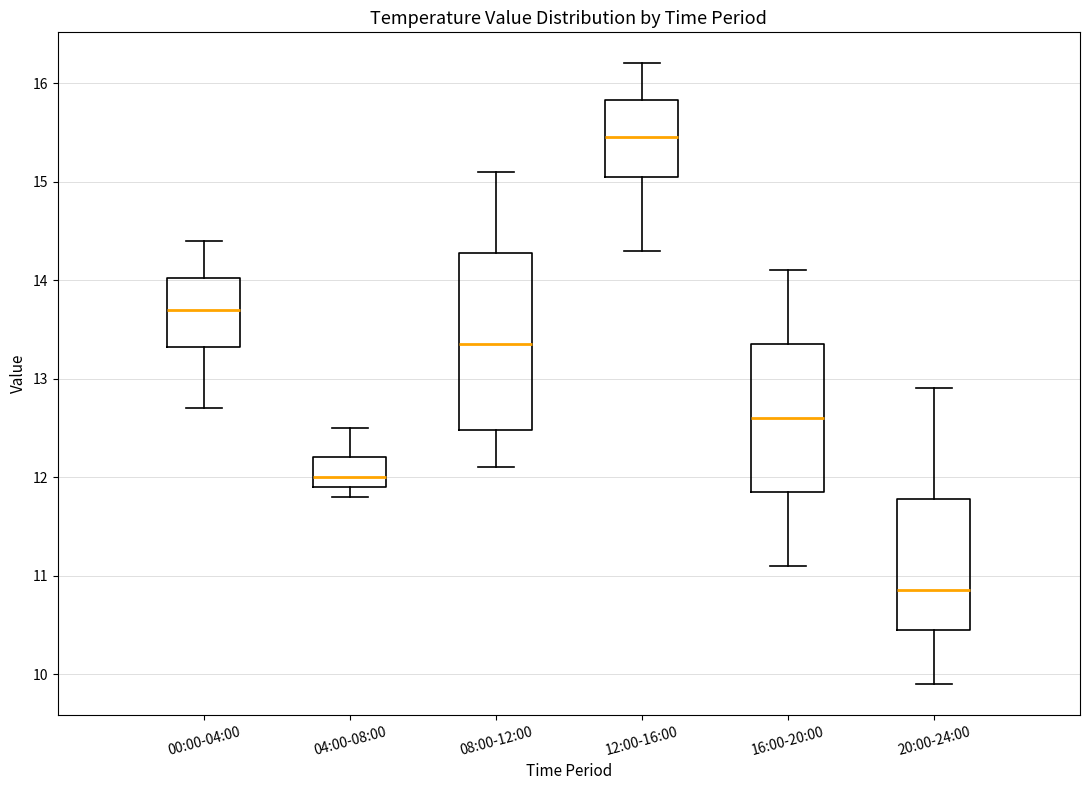

Which box has the lowest median line?

20:00-24:00